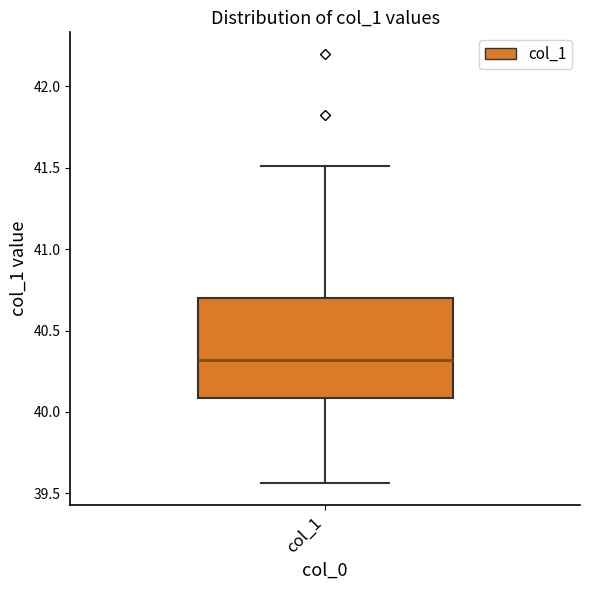

Read this box plot against the y-axis: the position of the median line, the range covered by the box, and the ends of both whiskers. The values are not printed on the chart, so give them approximately, as read against the axis.

median 40.30, box 40.10 to 40.70, whiskers 39.55 to 41.50